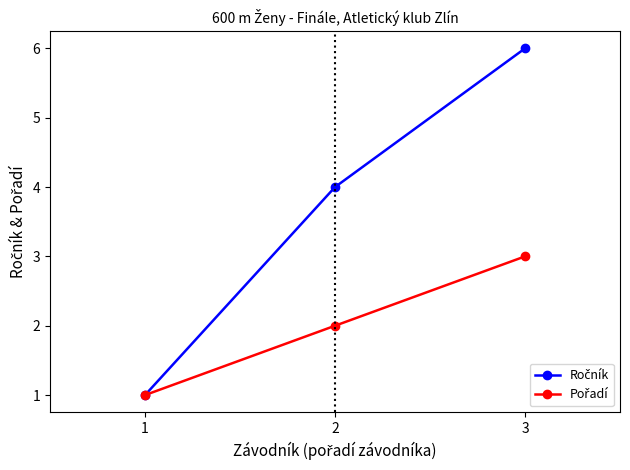

What is the greatest value displayed?

6